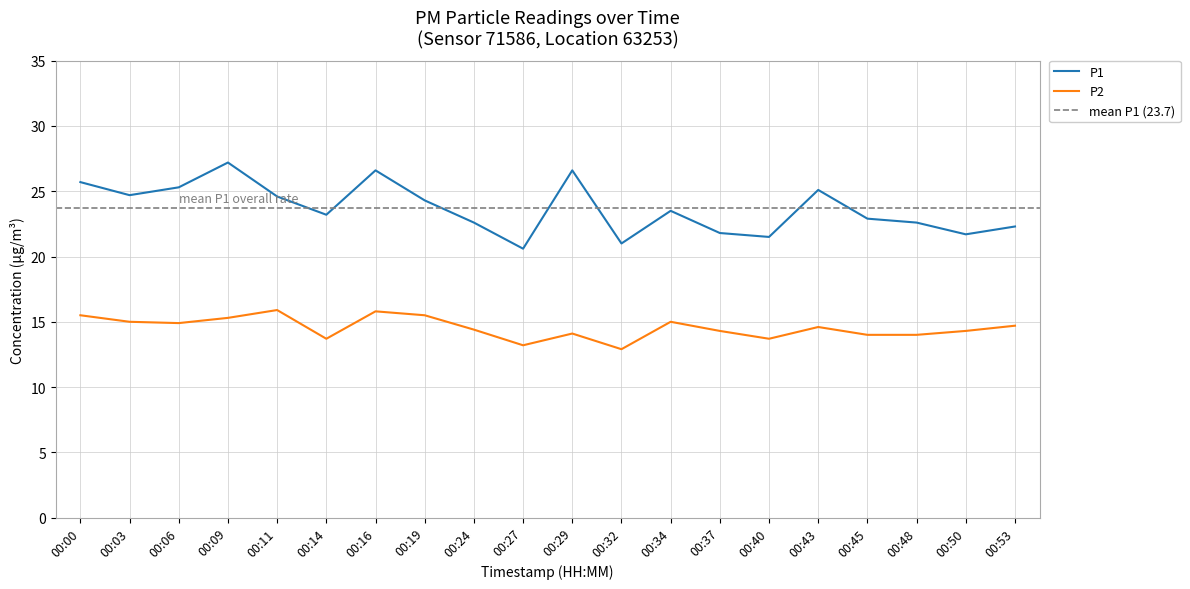

True or false: P2 and P1 cross at least once.

False